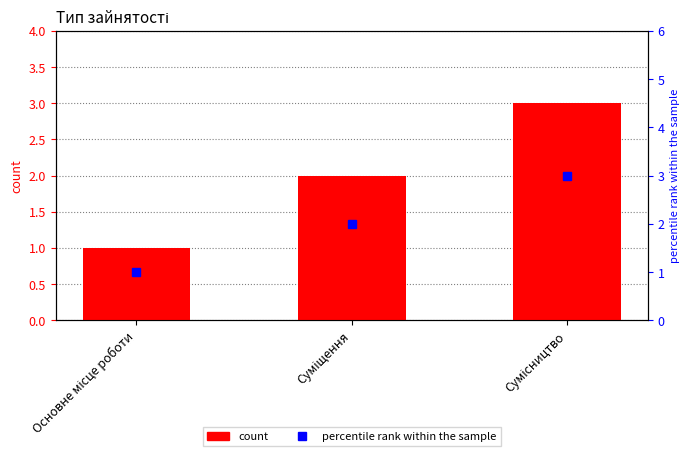

Between Основне місце роботи and Суміщення, which series saw the biggest shift?

Ідентифікатор